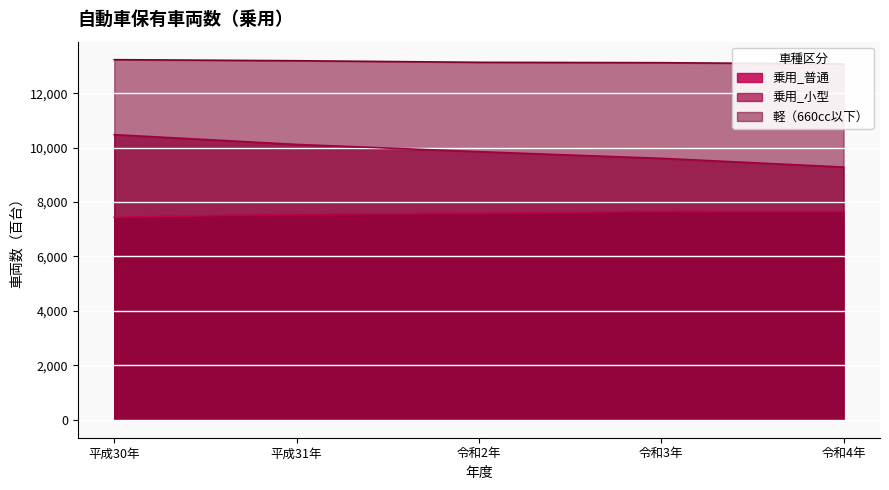

True or false: 乗用_普通 and 軽（660cc以下） intersect in this chart.

False